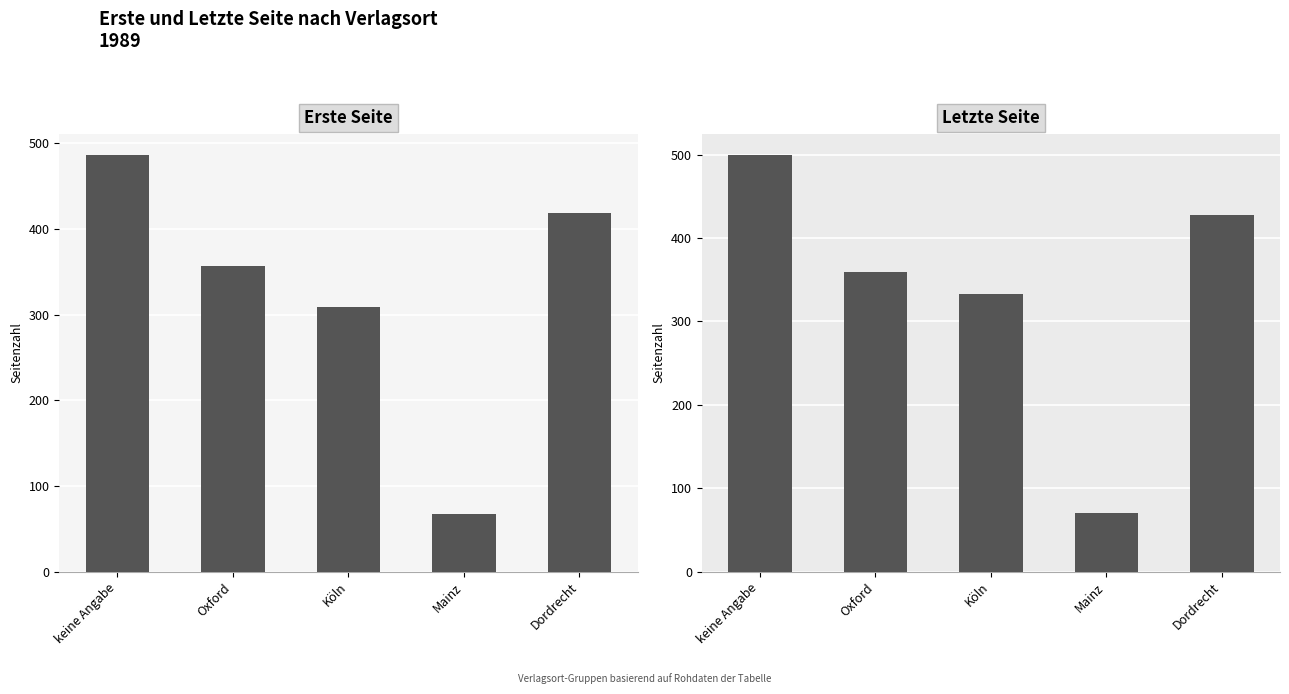

What is the average value of the Letzte Seite series?

338.1